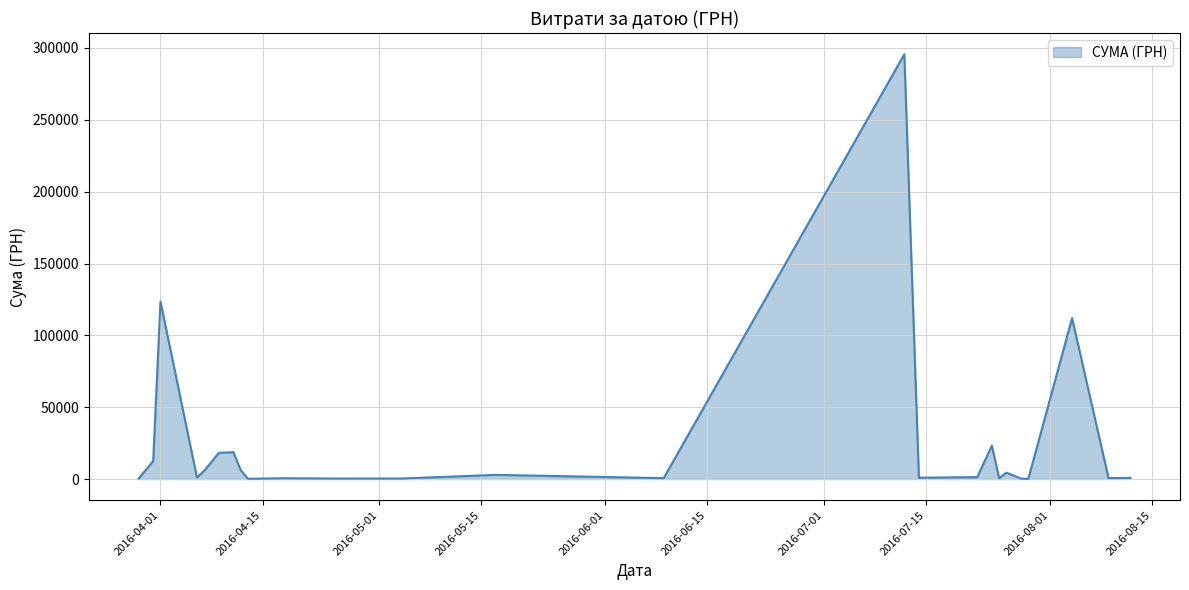

What is the difference between the maximum and minimum values?

295540.8